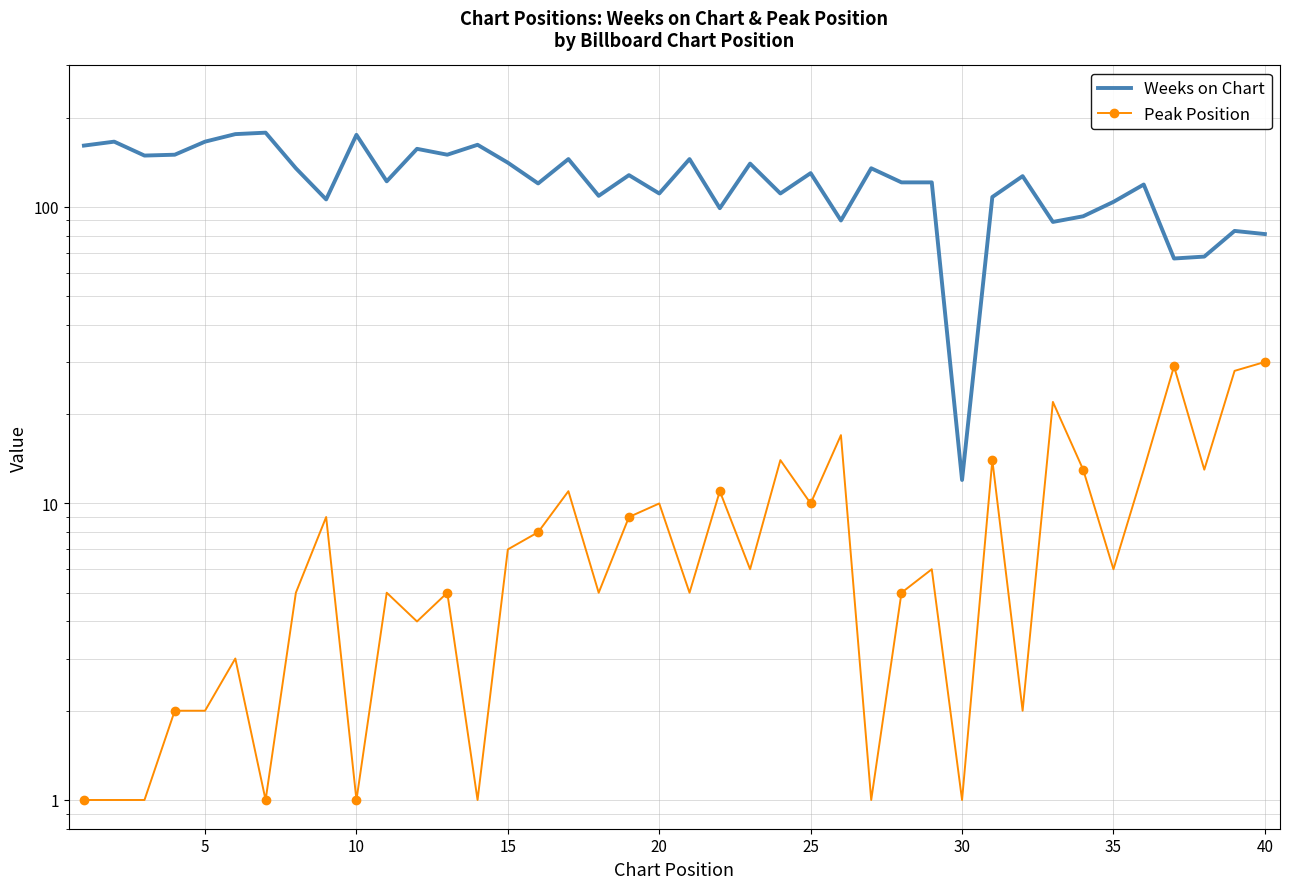

Is this an area chart (filled region under the line)?

No